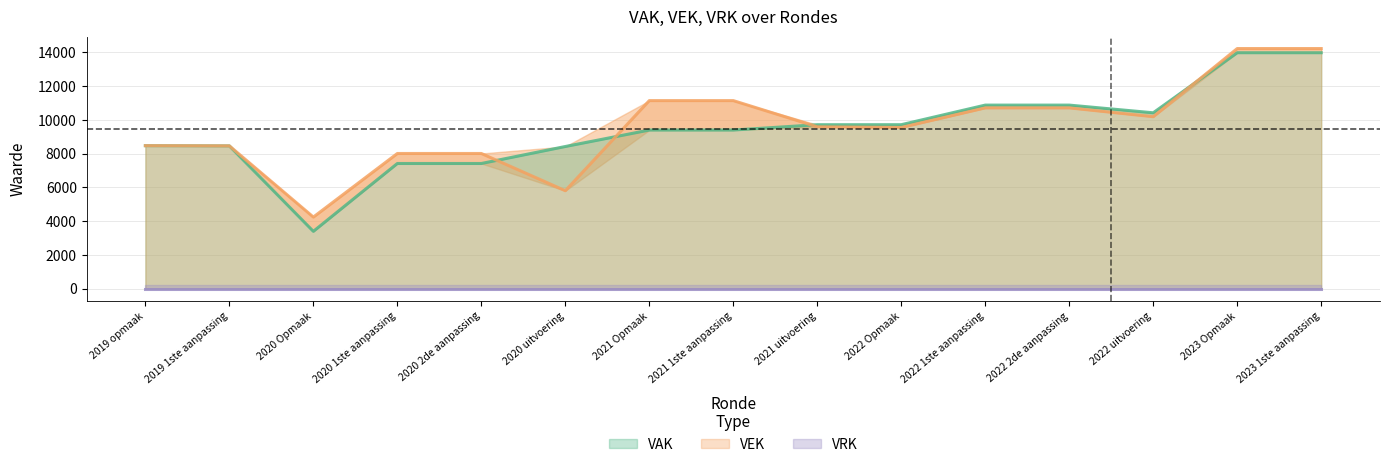

Which series changed the most between 2020 uitvoering and 2023 Opmaak?

VEK